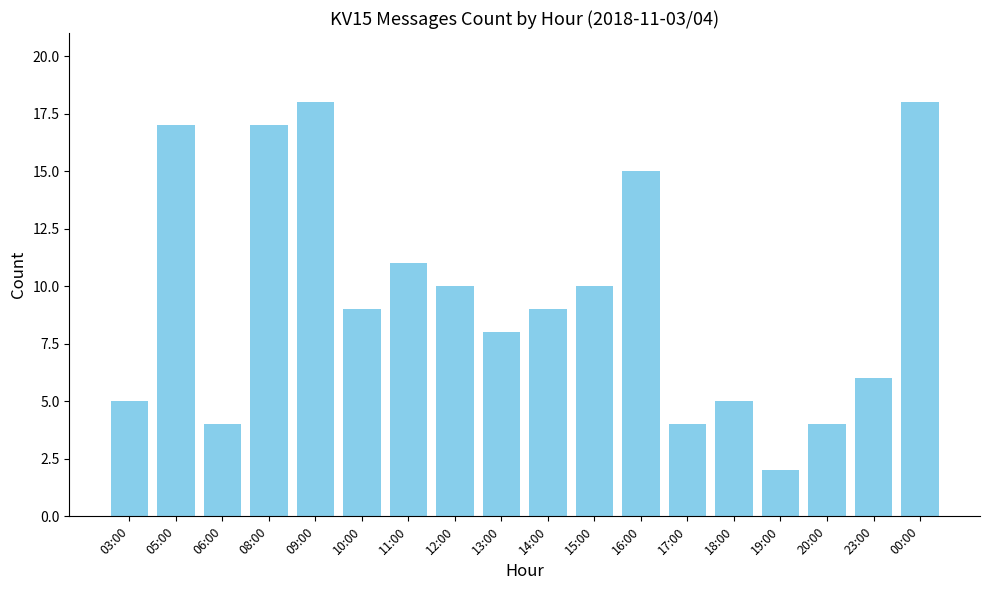

What is the sum of all values?

172